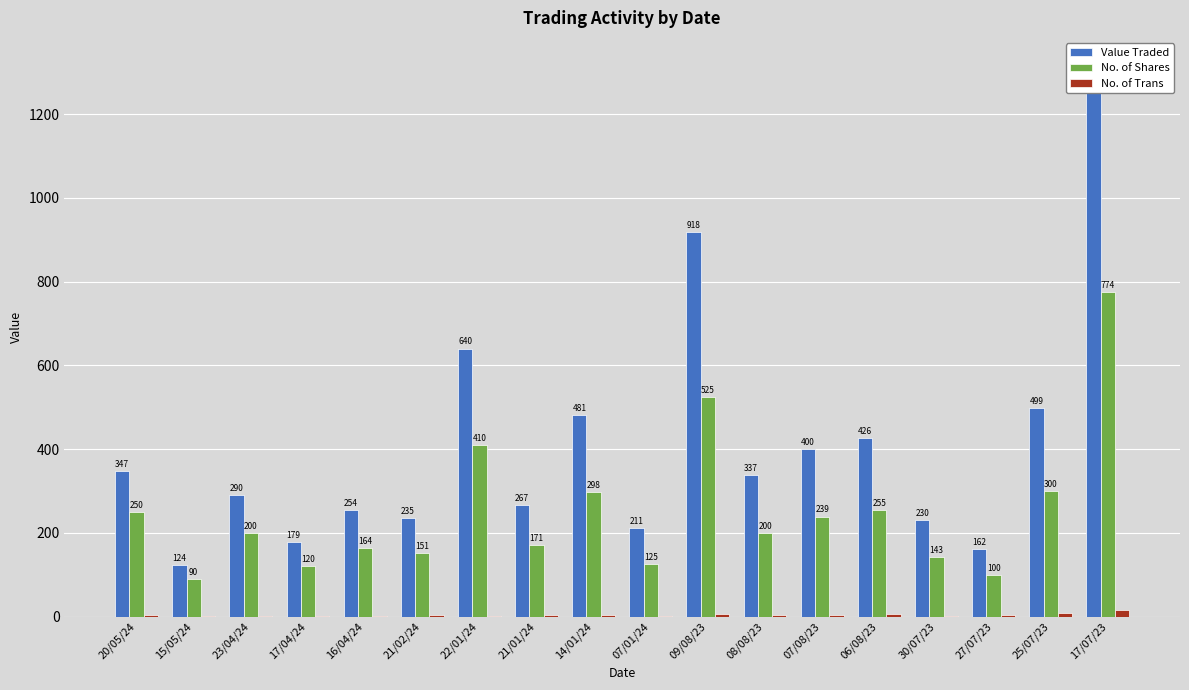

List the labels in order of No. of Shares value, largest first.

17/07/23, 09/08/23, 22/01/24, 25/07/23, 14/01/24, 06/08/23, 20/05/24, 07/08/23, 23/04/24, 08/08/23, 21/01/24, 16/04/24, 21/02/24, 30/07/23, 07/01/24, 17/04/24, 27/07/23, 15/05/24